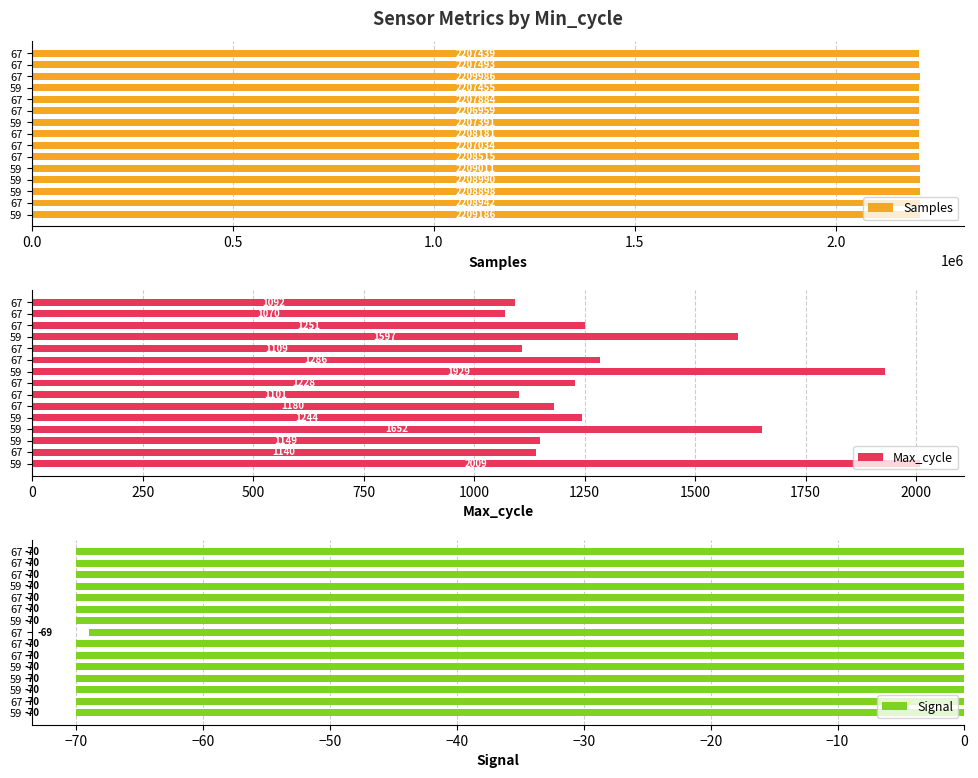

Which series has the widest spread of values?

Samples